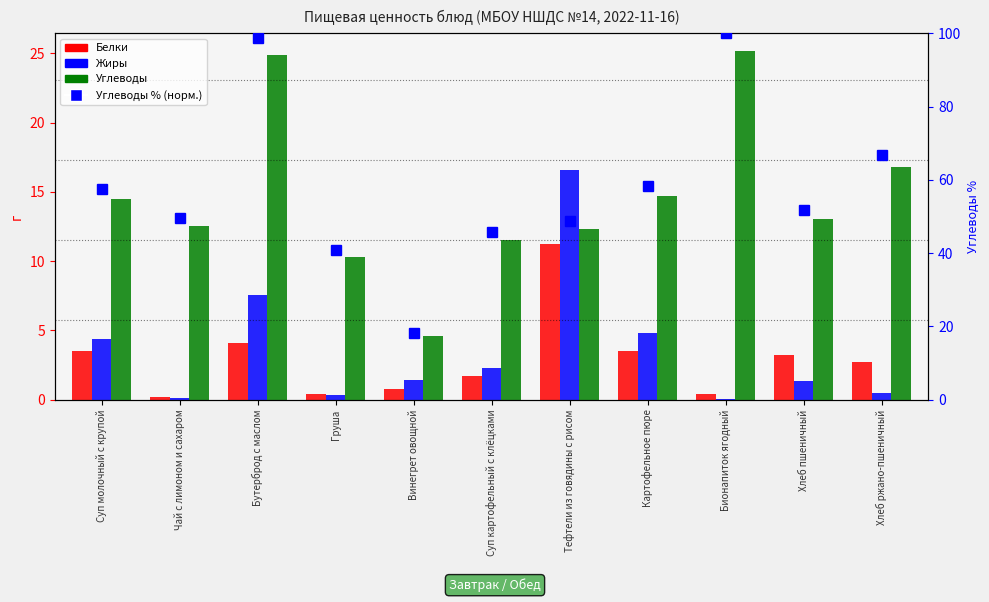

Which series has the largest range (max minus min)?

Углеводы % (норм.)